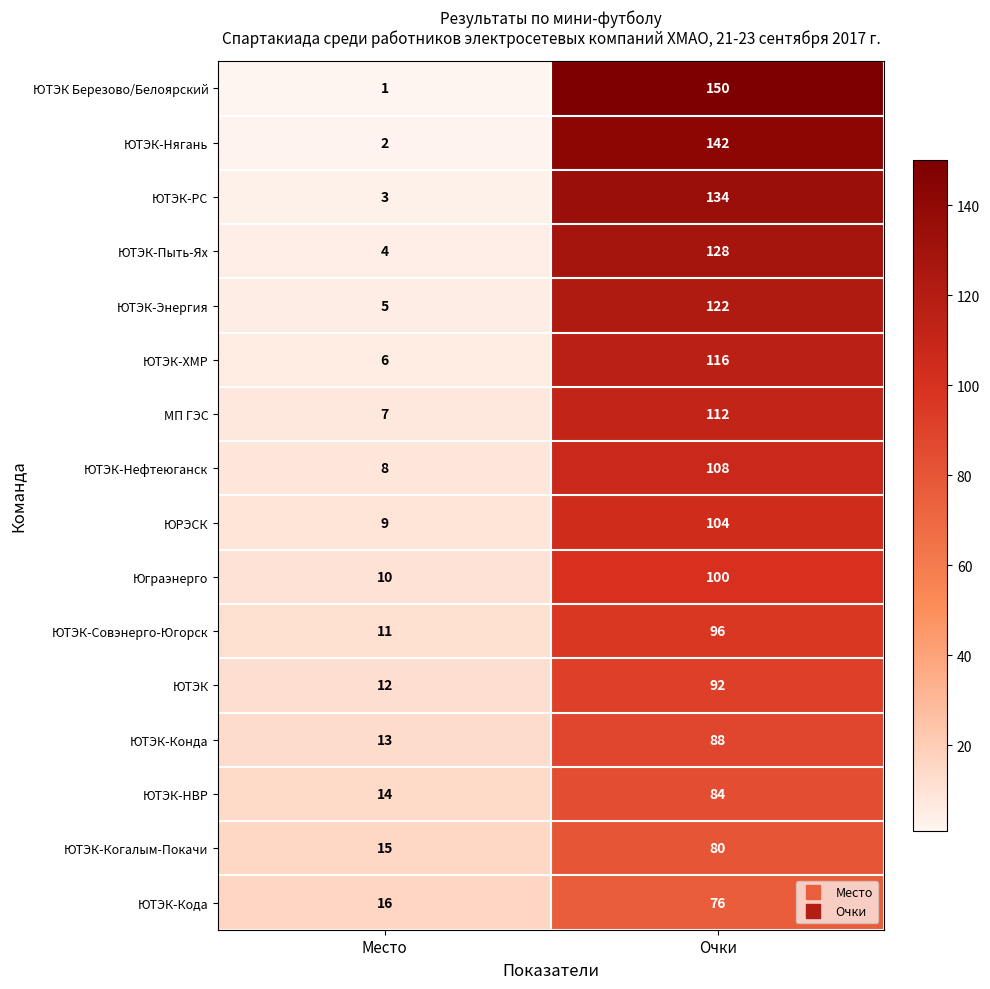

What is the highest value of the ЮТЭК-Кода series?

76